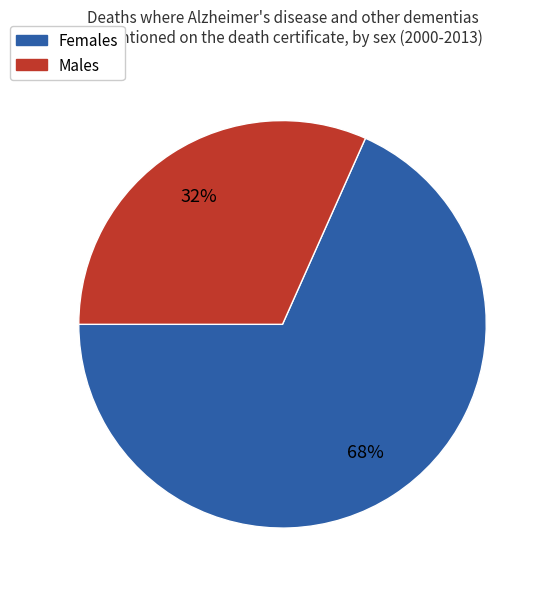

Count the number of slices in the pie.

2